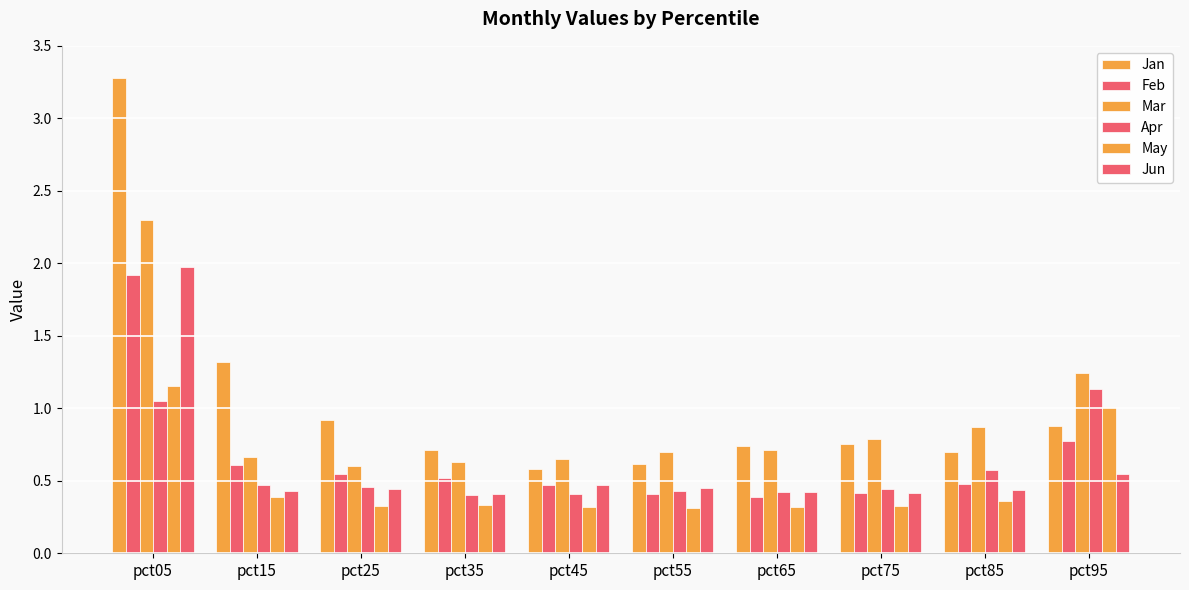

At pct55, list the series in order from smallest to largest.

May, Feb, Apr, Jun, Jan, Mar